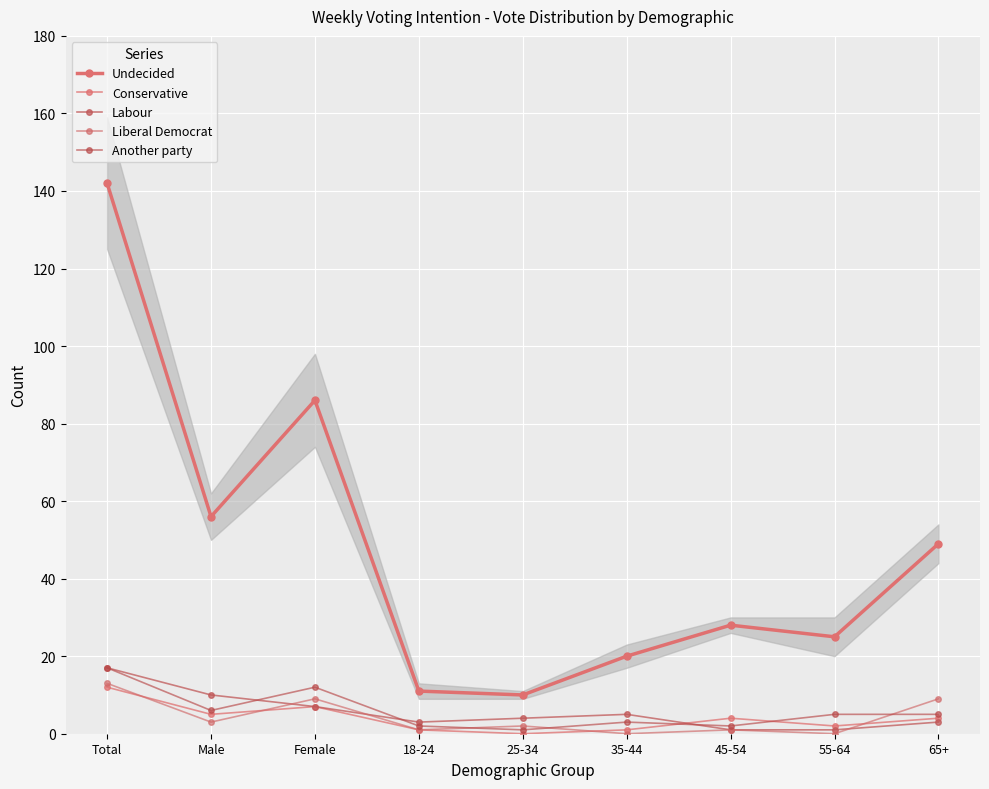

What is the difference between the maximum and minimum values in the Liberal Democrat series?

13